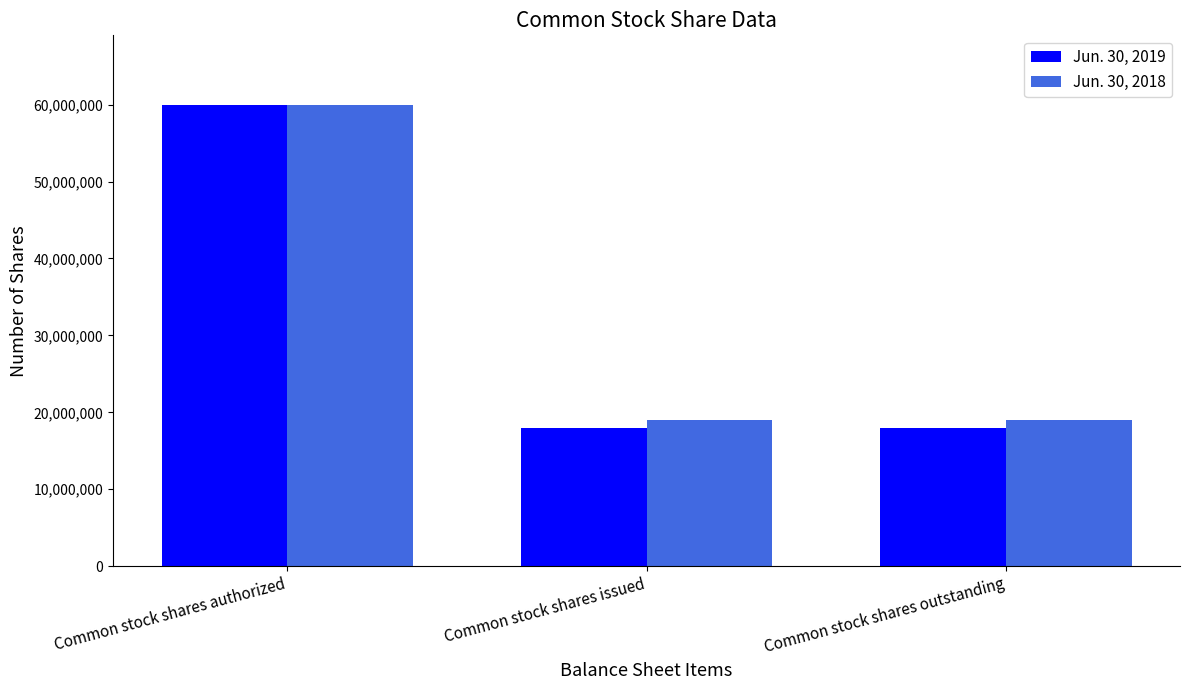

What is the difference between the highest and lowest values at Common stock shares outstanding?

1057563